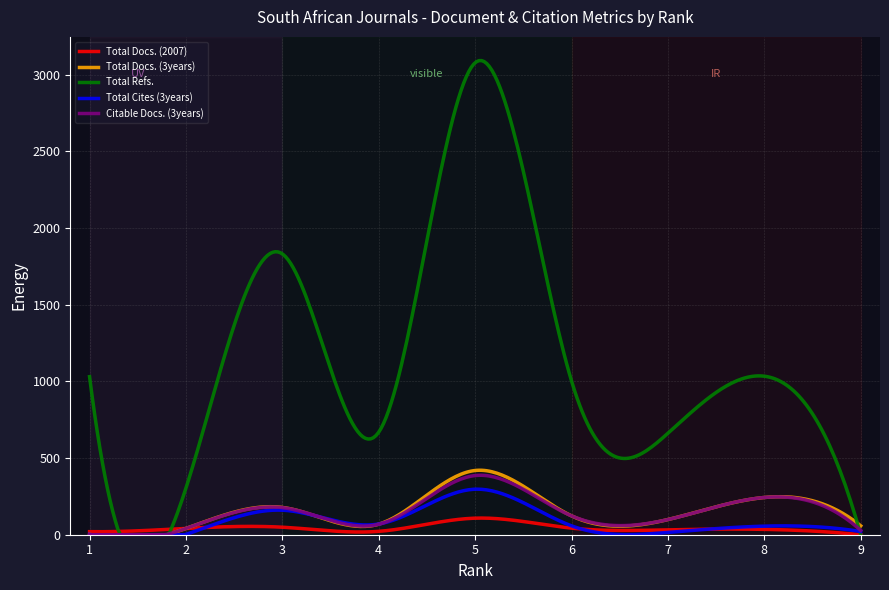

Rank the series by their maximum value, from highest to lowest.

Total Refs., Total Docs. (3years), Citable Docs. (3years), Total Cites (3years), Total Docs. (2007)